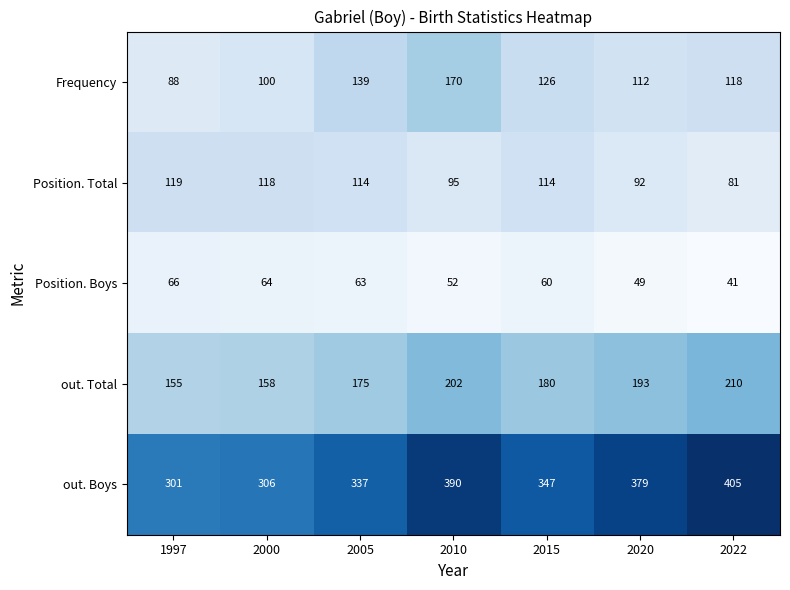

How many data points does each series have?

7